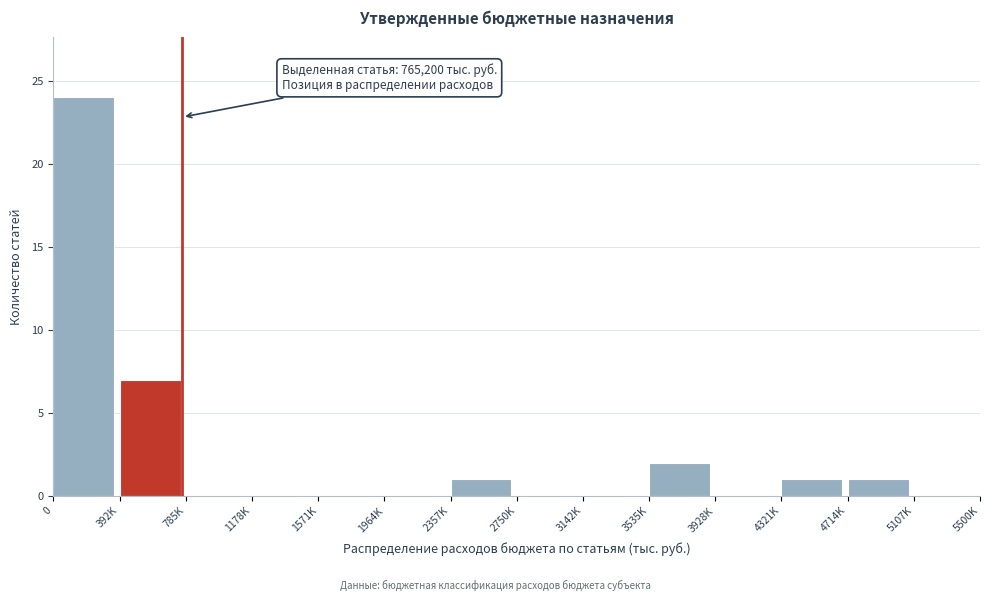

Reading left to right, extract all data points from this chart.

0=24	392K=7	785K=0	1178K=0	1571K=0	1964K=0	2357K=1	2750K=0	3142K=0	3535K=2	3928K=0	4321K=1	4714K=1	5107K=0